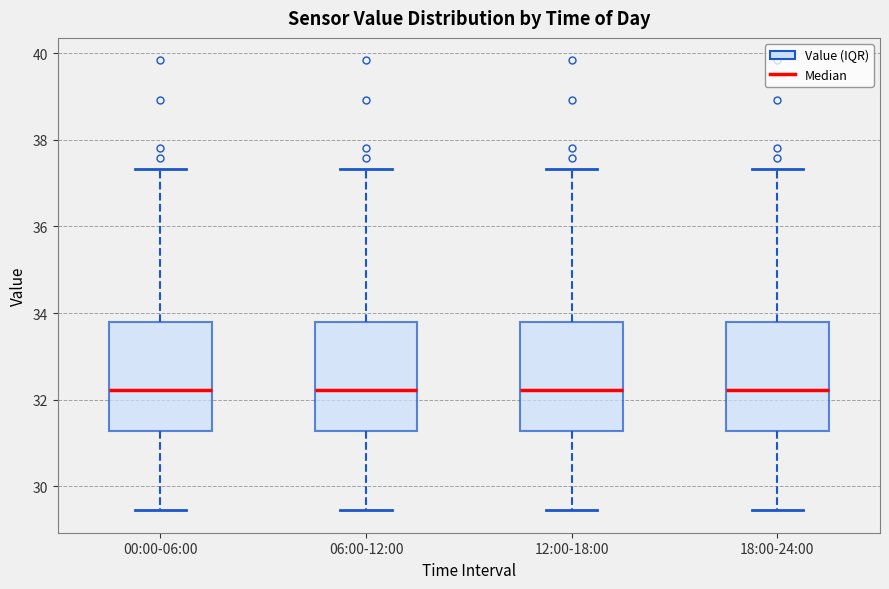

Where is the lower edge of the box for 00:00-06:00 on the y-axis? The values are not printed on the chart, so give them approximately, as read against the axis.

31.2